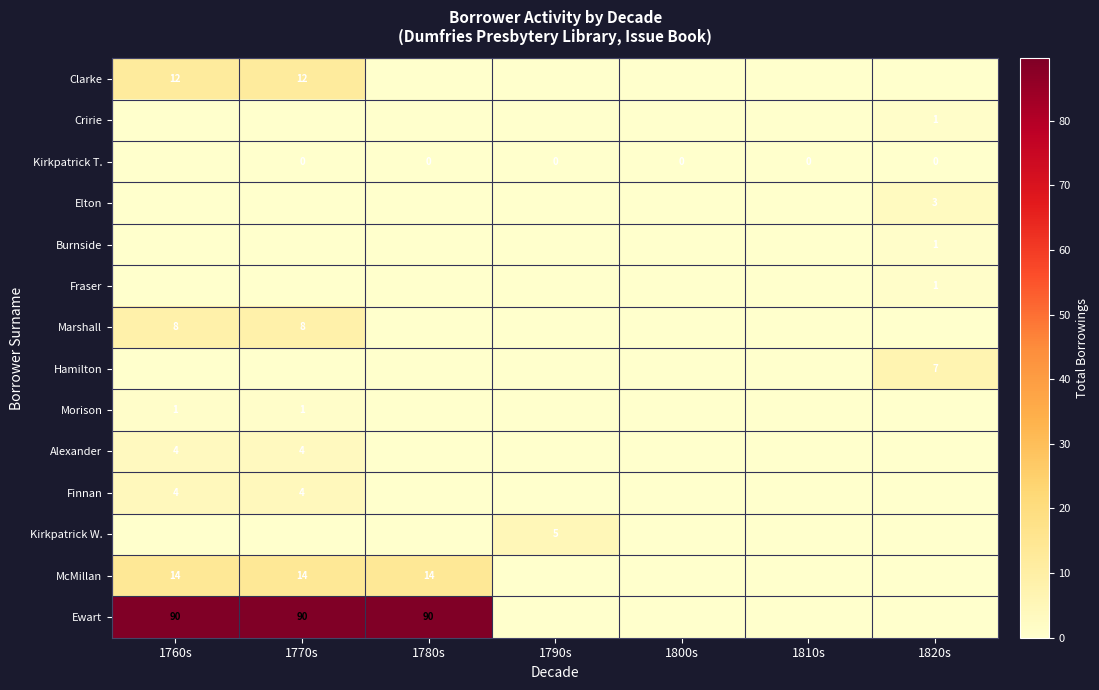

The Ewart series shows 49 at 1760s. True or false?

False